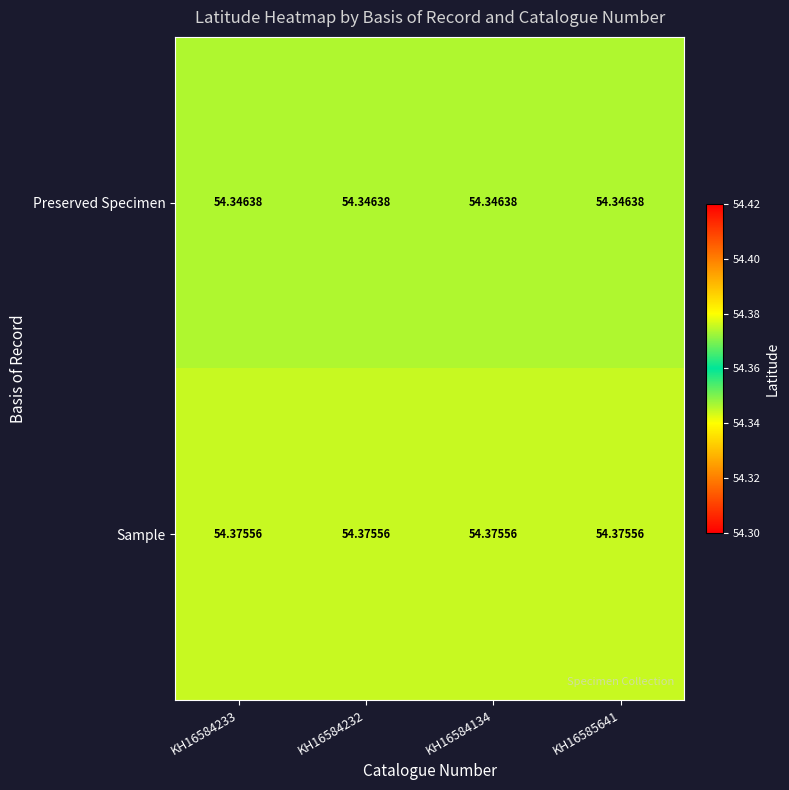

Which series has the largest total across all categories?

Sample